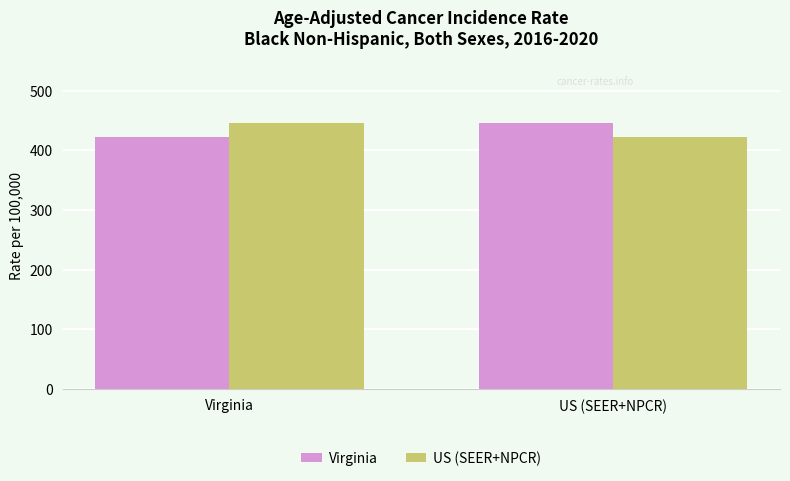

Is it true that US (SEER+NPCR) equals 445.9 at Virginia?

True